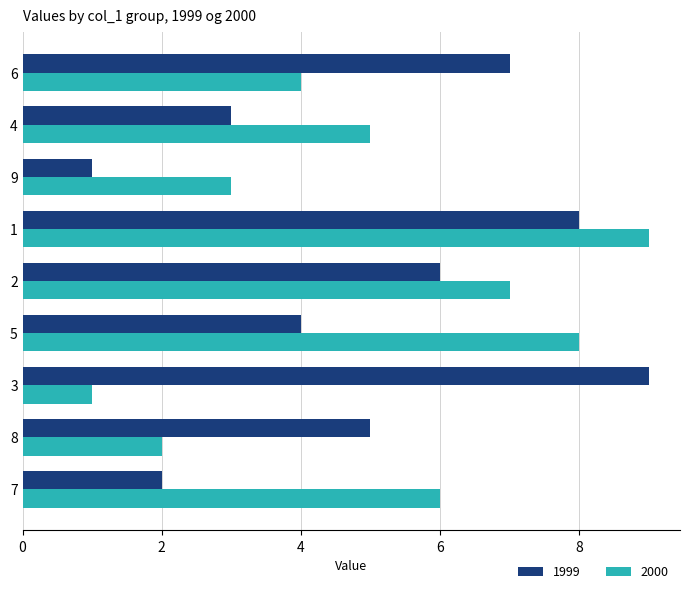

At which category is the sum across all series the highest?

1